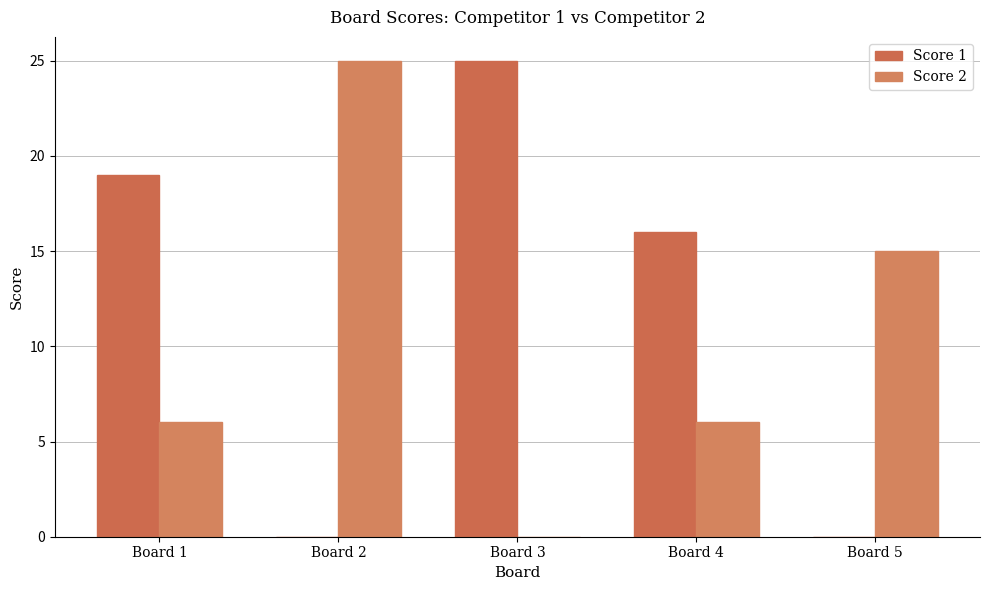

Which series changed the most between Board 2 and Board 5?

Score 2